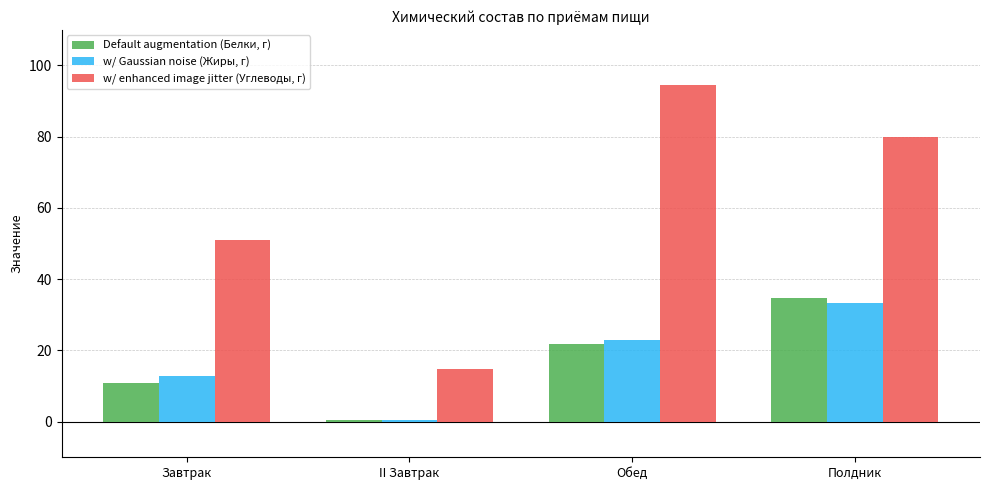

Reading left to right, extract all data points from this chart.

Default augmentation (Белки, г): Завтрак=10.7	II Завтрак=0.6	Обед=21.7	Полдник=34.6
w/ Gaussian noise (Жиры, г): Завтрак=12.7	II Завтрак=0.6	Обед=22.9	Полдник=33.5
w/ enhanced image jitter (Углеводы, г): Завтрак=51.0	II Завтрак=14.8	Обед=94.6	Полдник=79.8